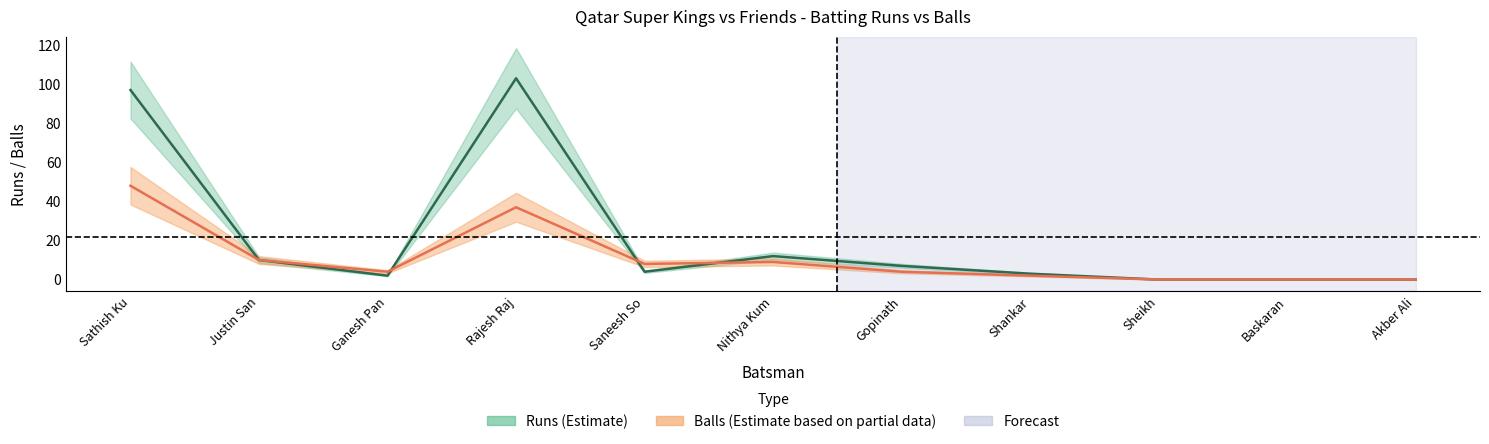

The runs series shows 3 at Nithya Kum. True or false?

False